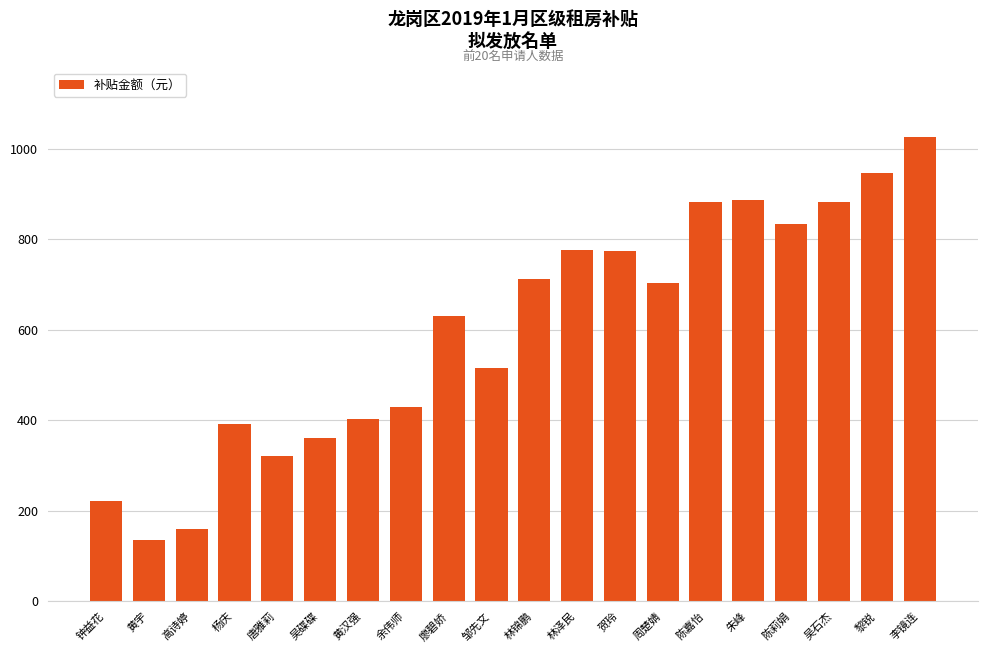

The chart shows a value of 662 at 杨庆. True or false?

False